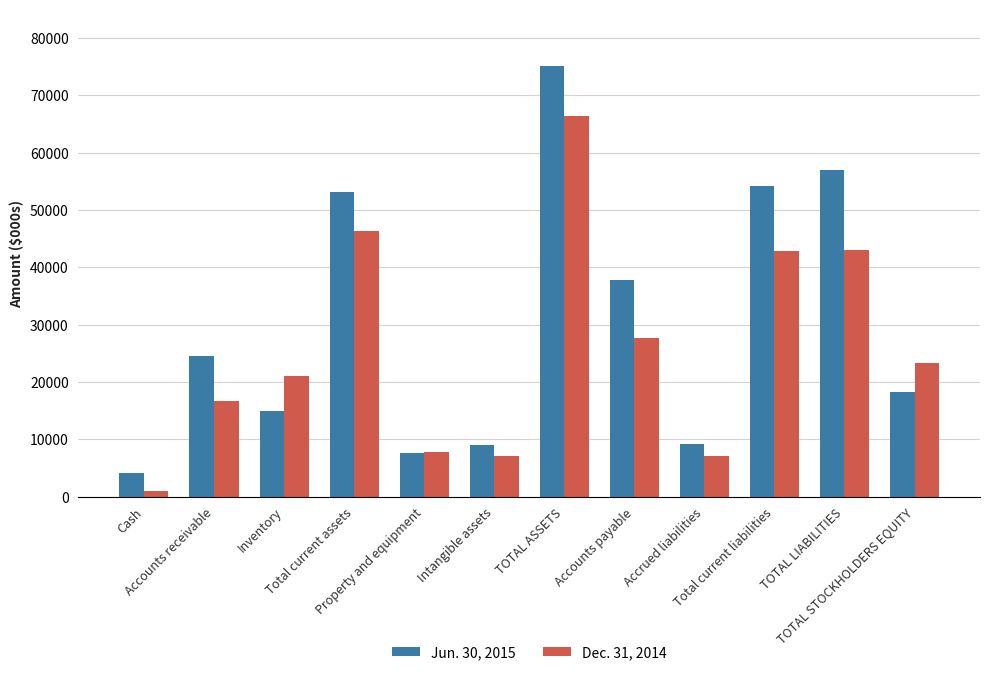

At how many categories does at least one series exceed 45096?

4